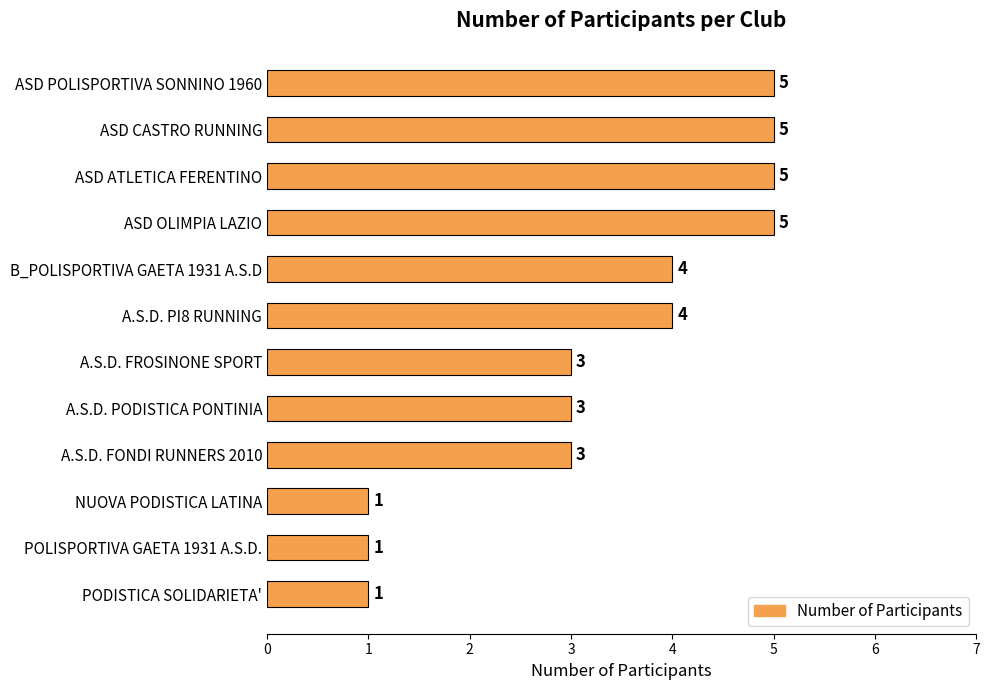

Reading bottom to top, extract all data points from this chart.

PODISTICA SOLIDARIETA'=1	POLISPORTIVA GAETA 1931 A.S.D.=1	NUOVA PODISTICA LATINA=1	A.S.D. FONDI RUNNERS 2010=3	A.S.D. PODISTICA PONTINIA=3	A.S.D. FROSINONE SPORT=3	A.S.D. PI8 RUNNING=4	B_POLISPORTIVA GAETA 1931 A.S.D=4	ASD OLIMPIA LAZIO=5	ASD ATLETICA FERENTINO=5	ASD CASTRO RUNNING=5	ASD POLISPORTIVA SONNINO 1960=5